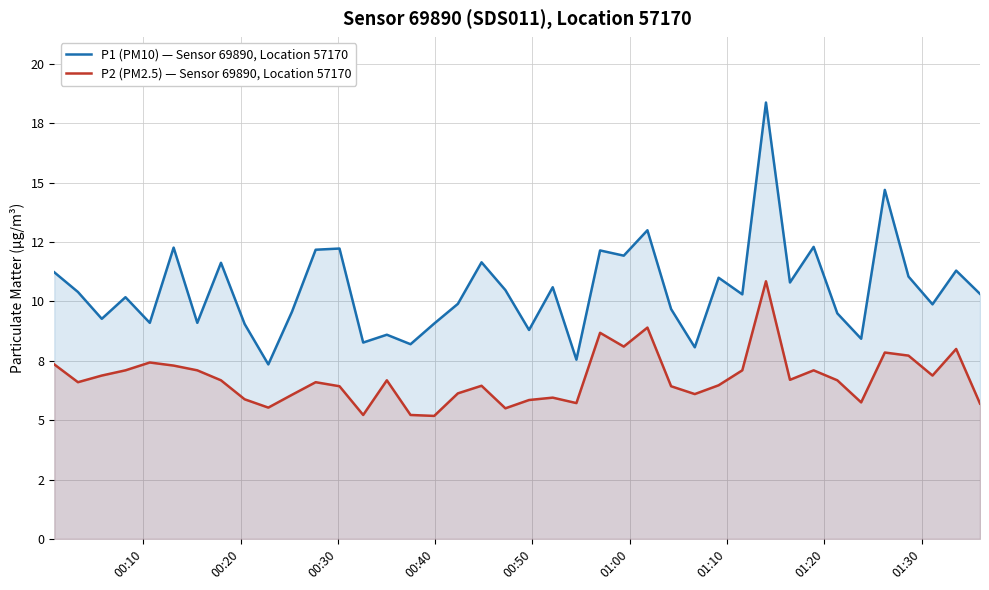

What is the sum of all P1 (PM10) — Sensor 69890, Location 57170 values?

419.5